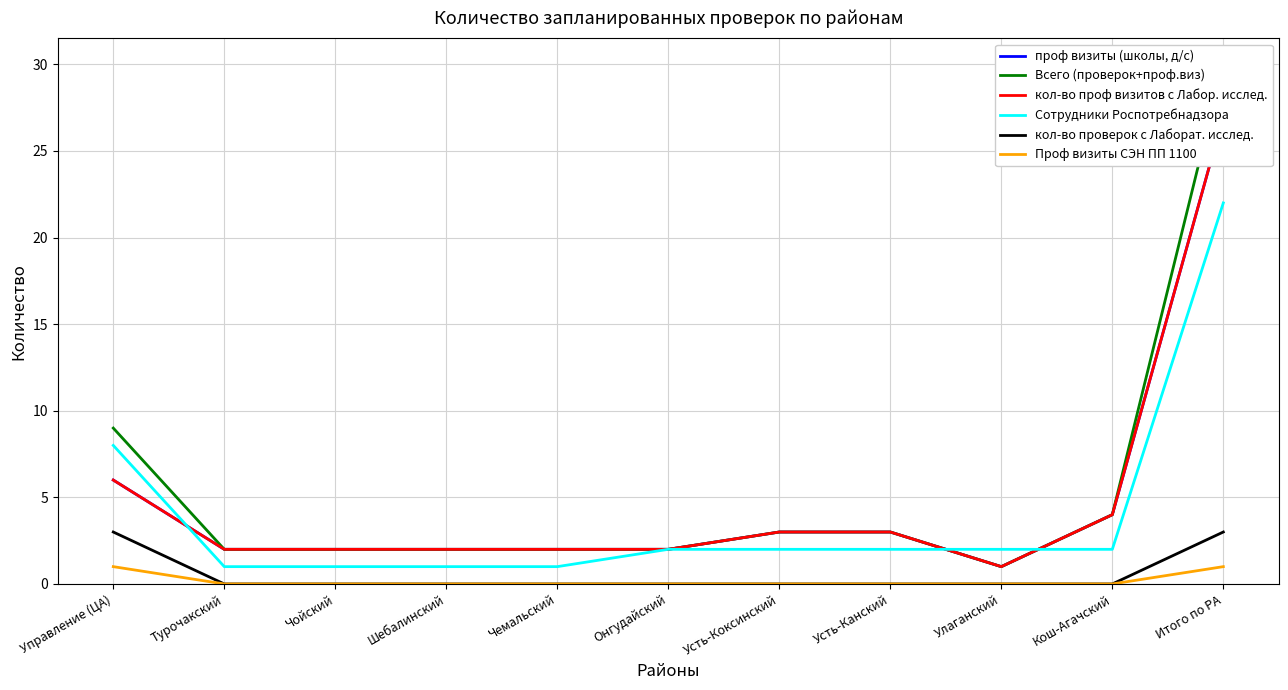

The Сотрудники Роспотребнадзора series shows 1 at Чемальский. True or false?

True